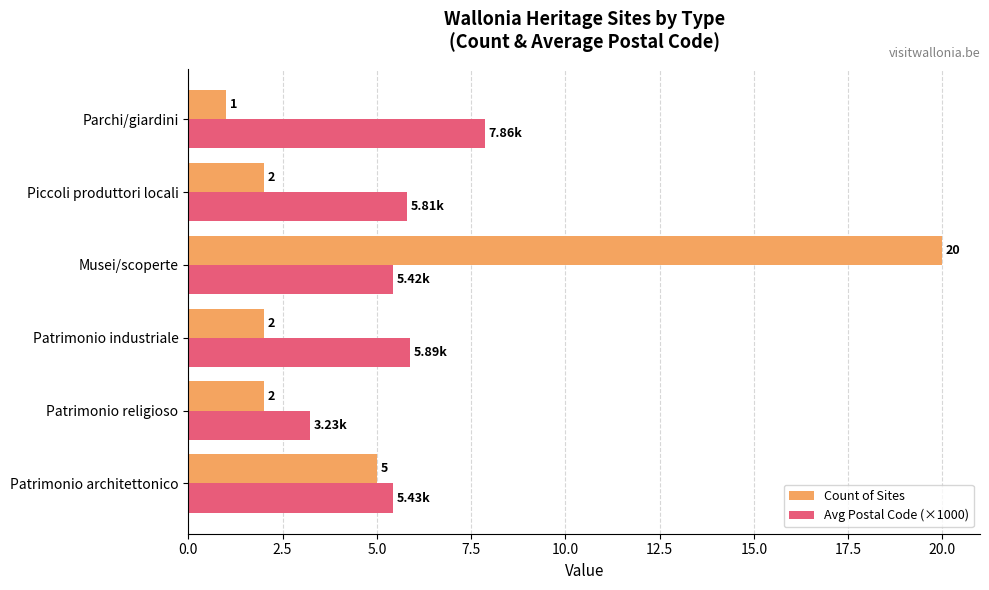

At which label does Avg Postal Code (×1000) reach its minimum?

Patrimonio religioso